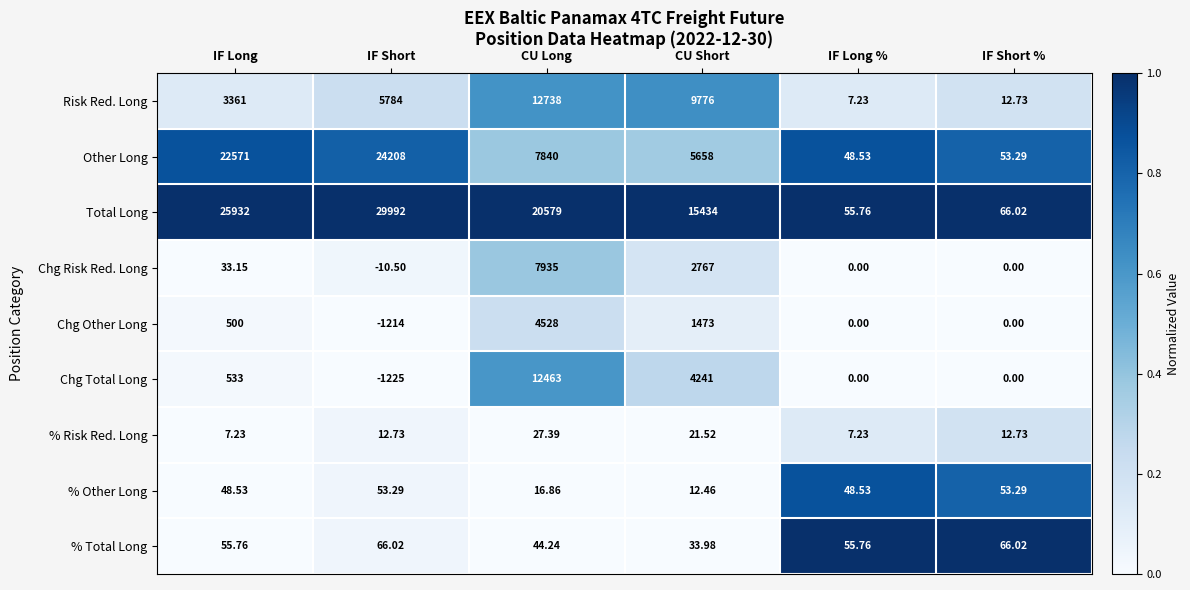

Which series has the largest total across all categories?

Total Long